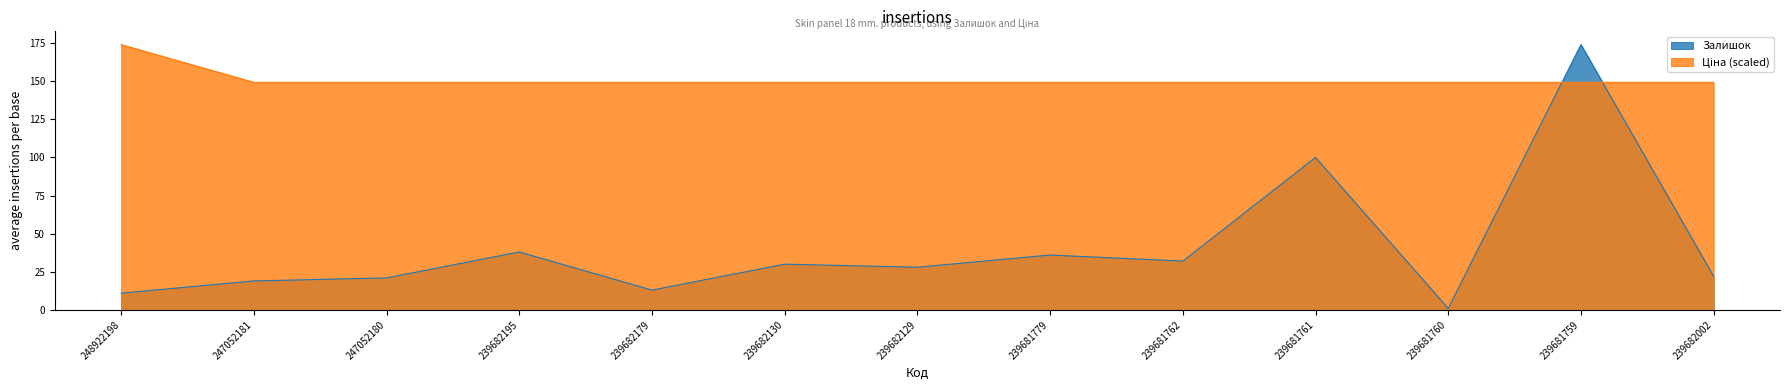

Rank the series at 239681760 from highest to lowest value.

Ціна, Залишок